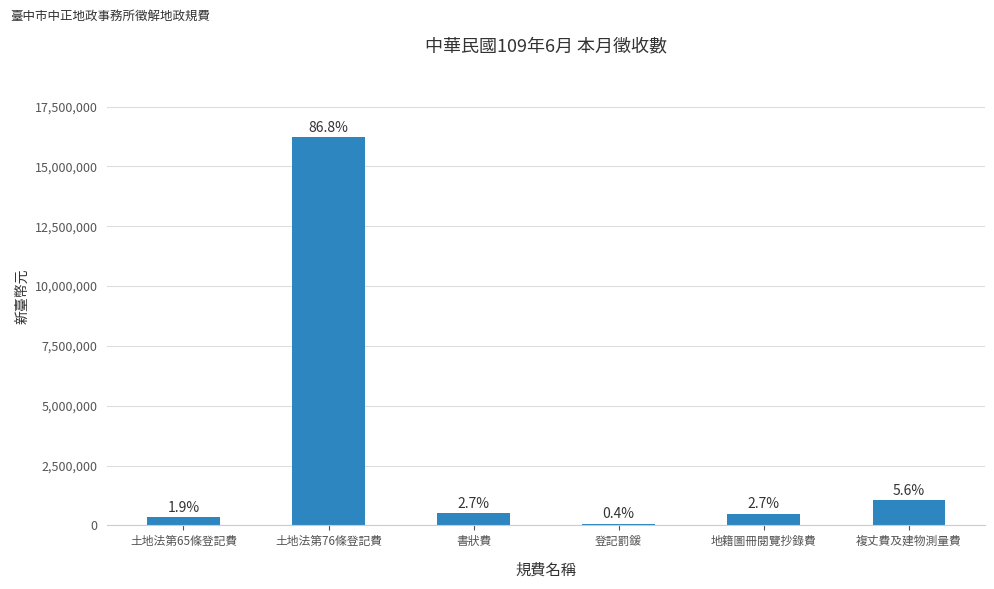

At which label does the data first exceed 497360?

土地法第76條登記費